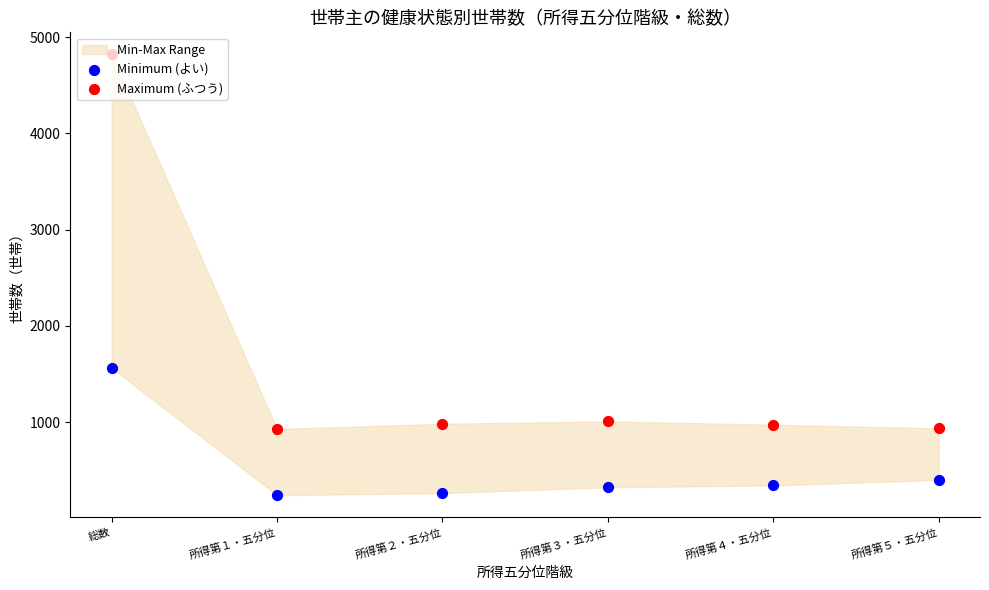

At which category is the sum across all series the highest?

総数